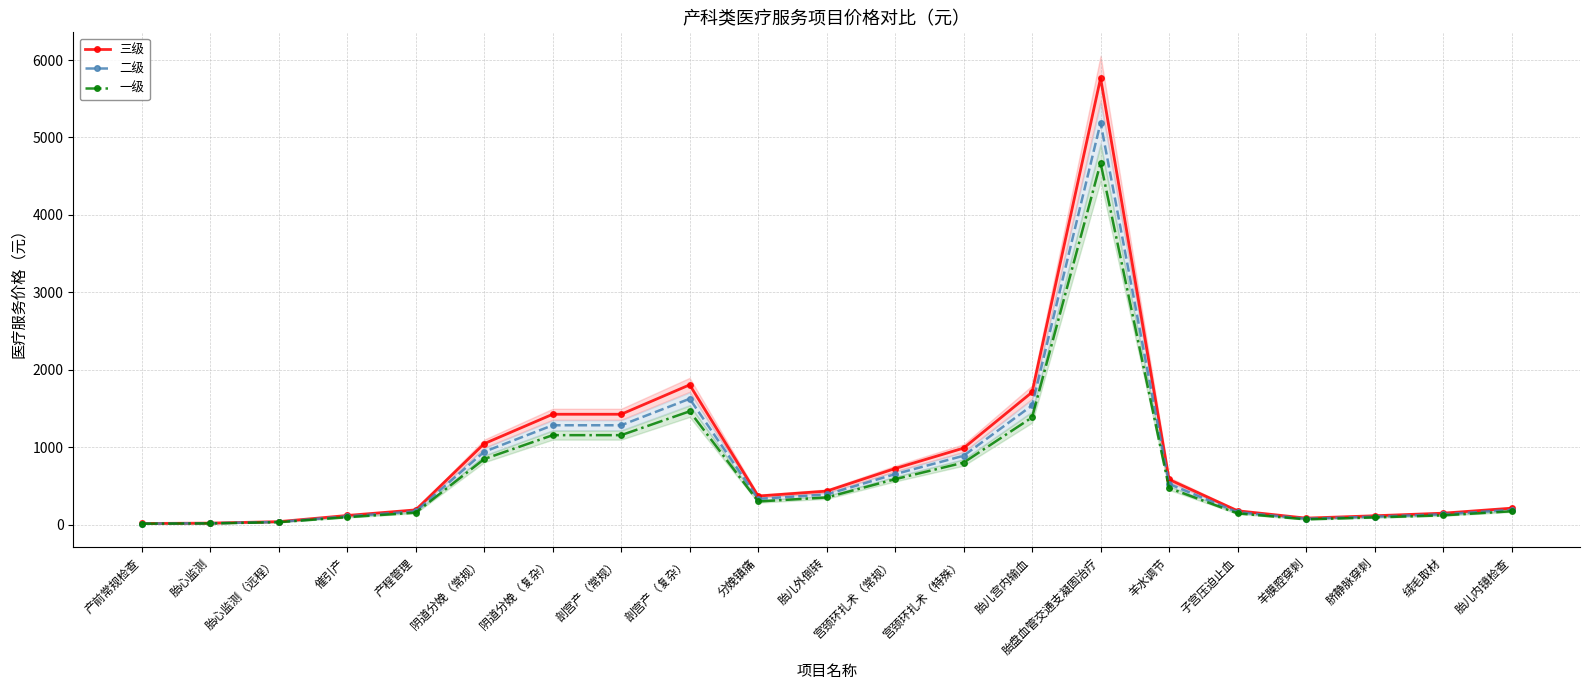

How many data points does each series have?

21